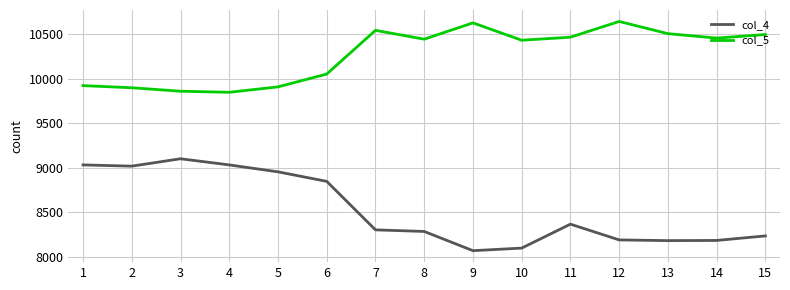

What is the sum of the col_4 values at 4 and 5?

17986